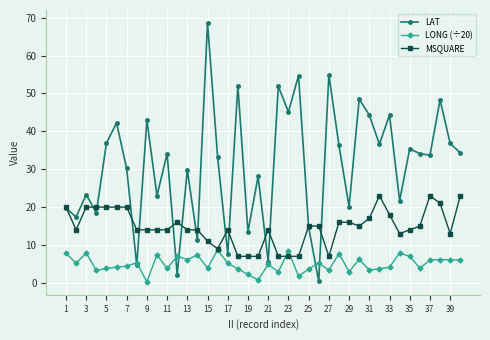

True or false: LONG (÷20) has more than 0 interior local peaks.

True